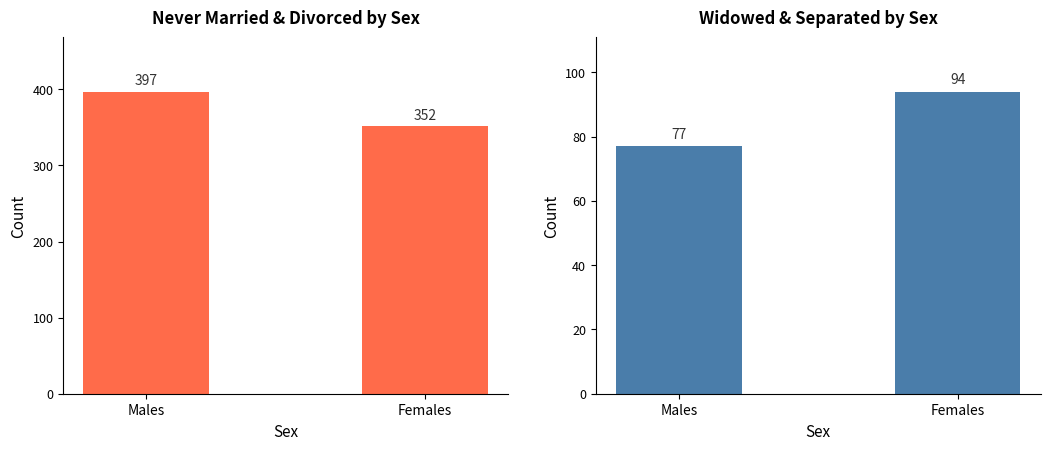

Reading left to right, extract all data points from this chart.

Never Married: Males=397	Females=352
Divorced: Males=77	Females=94